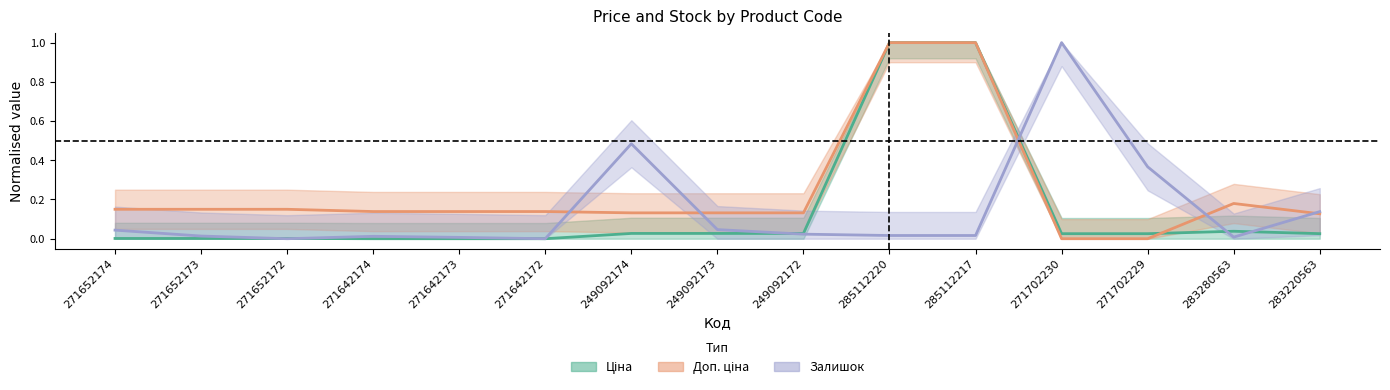

Which series has the largest total across all categories?

Доп. ціна